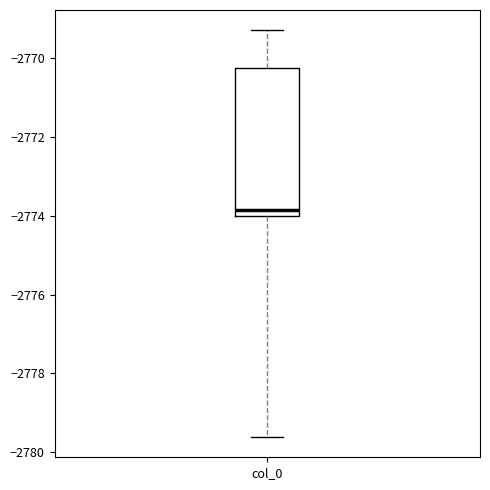

Read this box plot against the y-axis: the position of the median line, the range covered by the box, and the ends of both whiskers. The values are not printed on the chart, so give them approximately, as read against the axis.

median -2773.8, box -2774.0 to -2770.2, whiskers -2779.6 to -2769.2